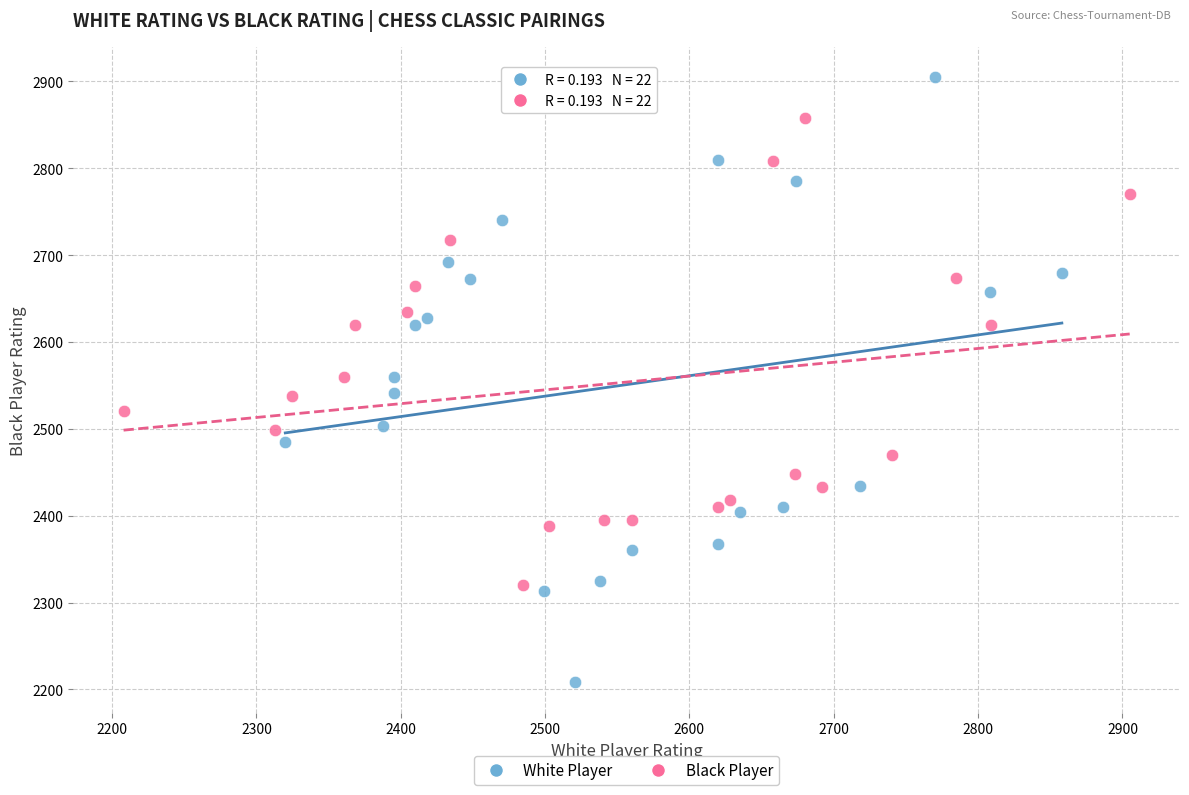

Which series contains the lowest Y value?

White Player